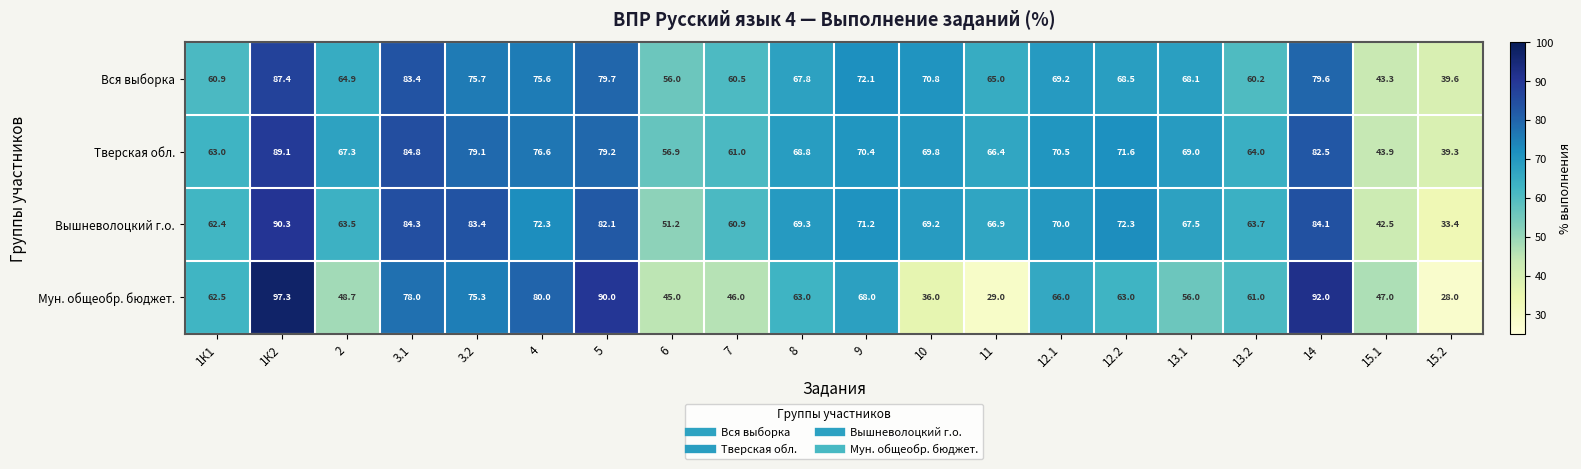

Count the number of categories in the chart.

20